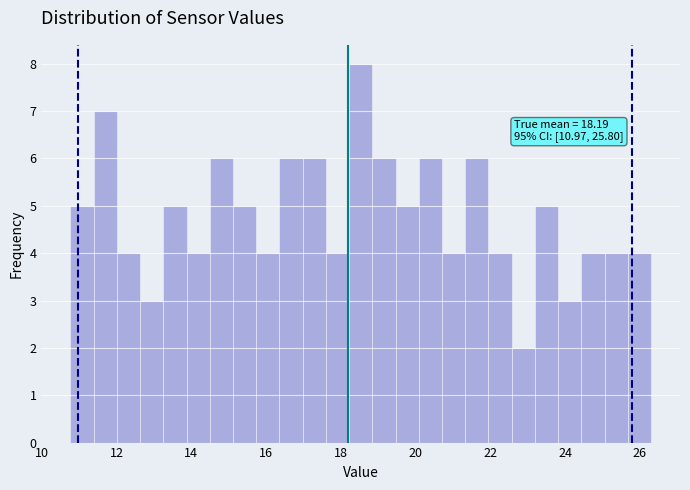

Read against the x-axis, roughly where is the centre of the tallest bar?

18.6